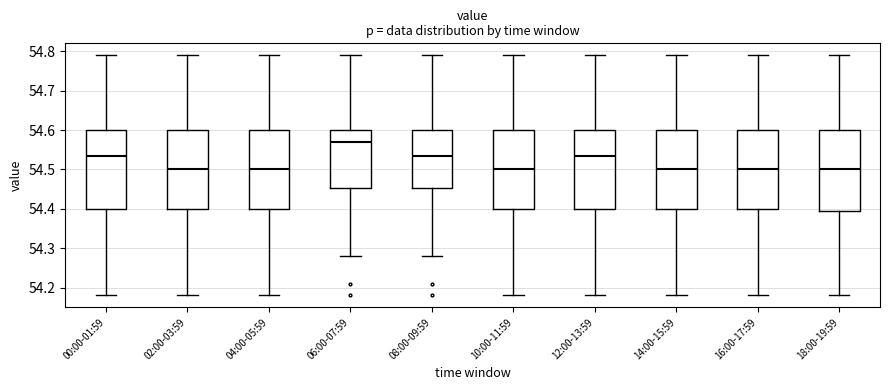

Which box has the highest median line?

06:00-07:59